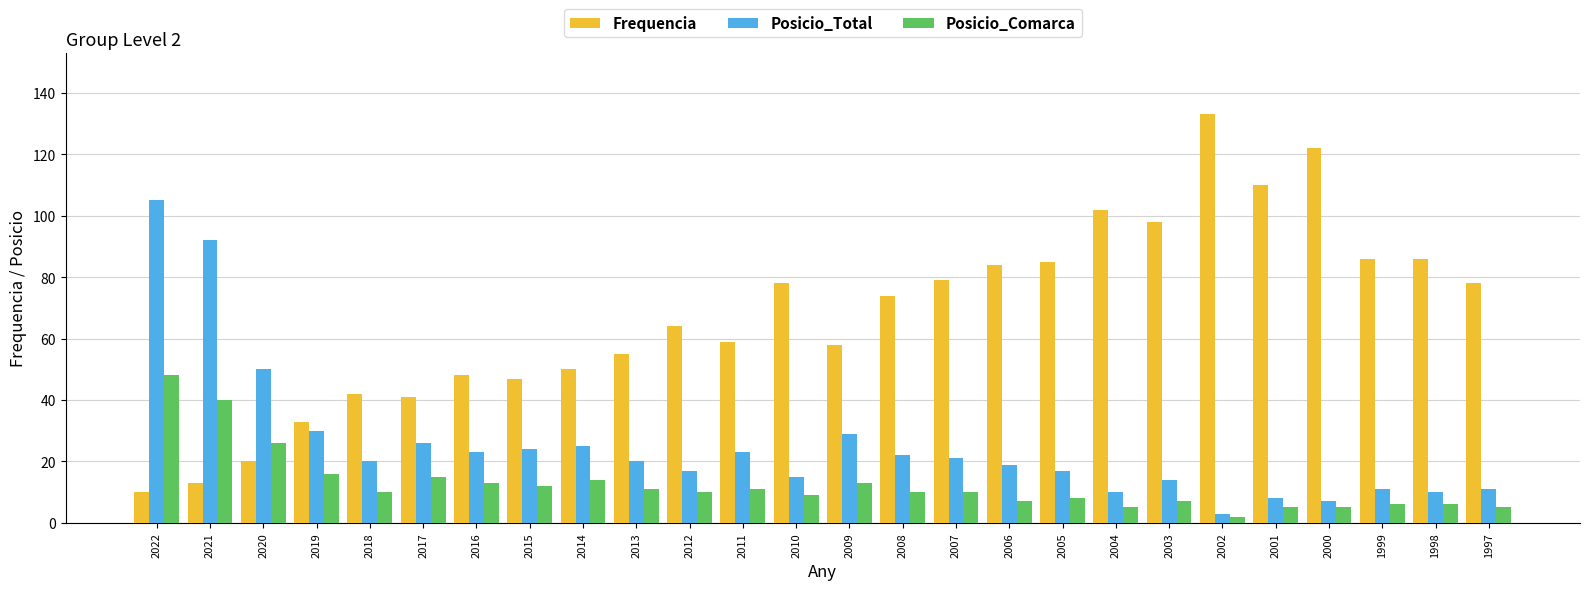

What is the value of the Posicio_Comarca bar at the 6th from the left?

15